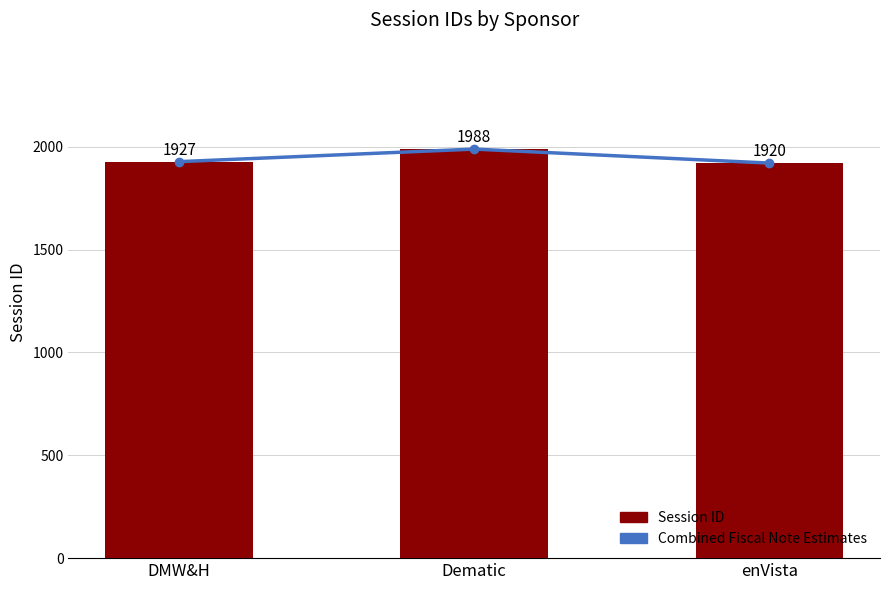

The value of Combined Fiscal Note Estimates at Dematic is 1988. True or false?

True